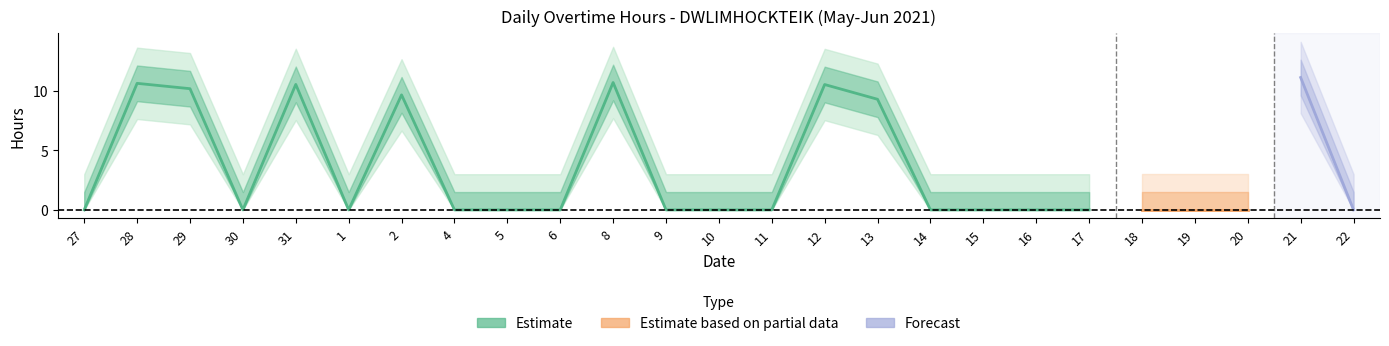

True or false: OT Hours and Regular (Low) intersect in this chart.

False